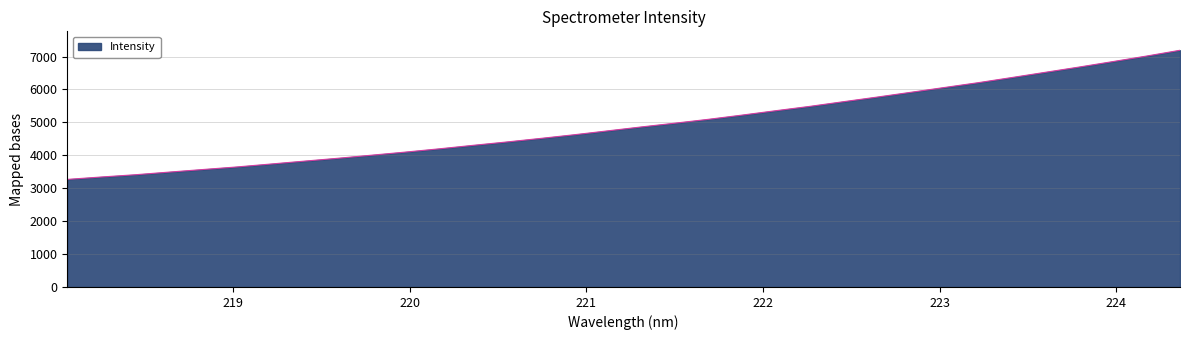

What is the smallest value displayed?

3268.5